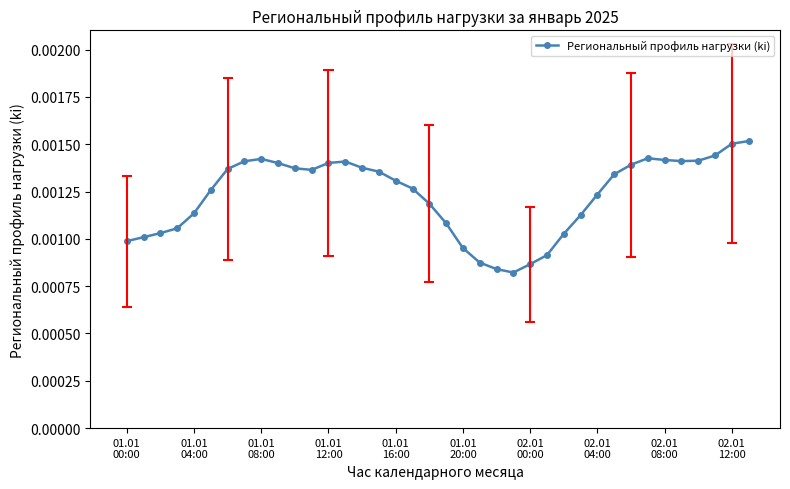

True or false: Региональный профиль нагрузки (ki) has more than 0 points higher than both neighbors.

True